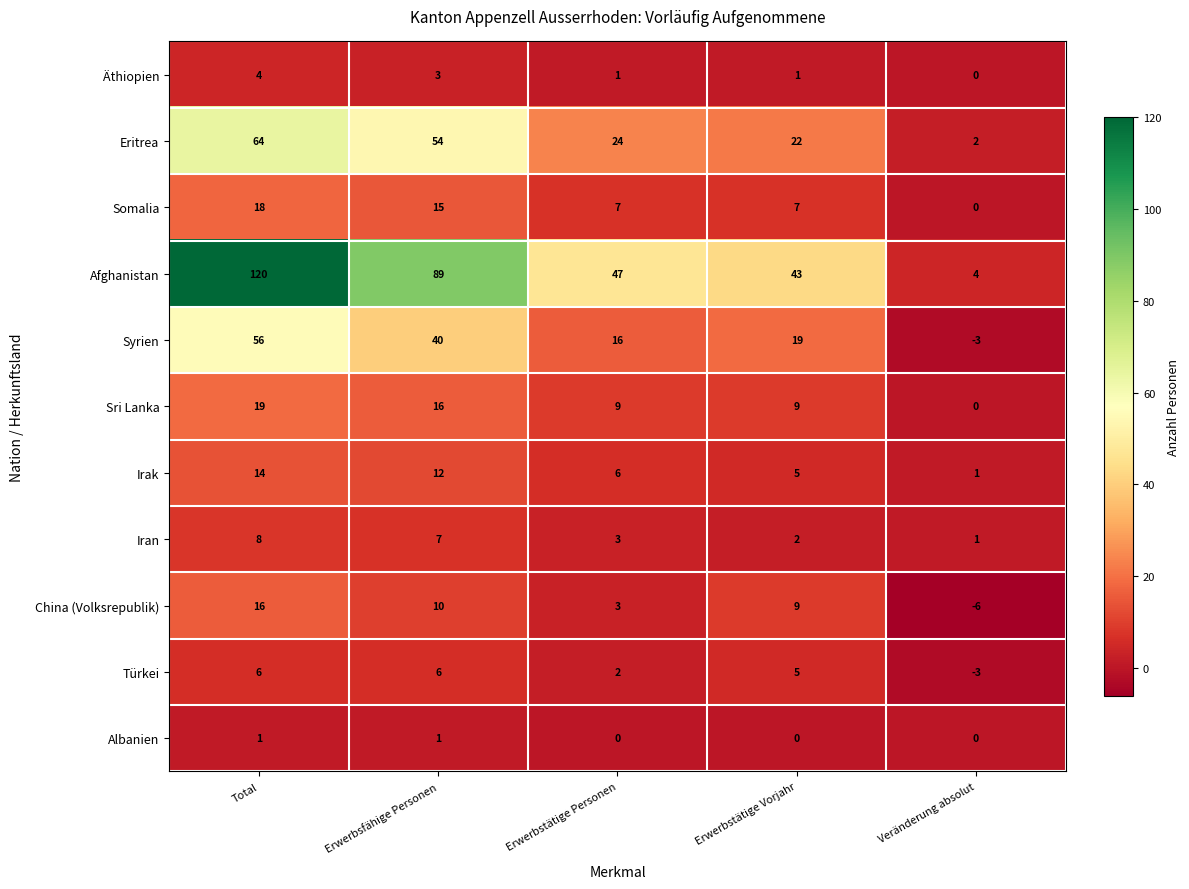

Is it true that Äthiopien equals 2 at Erwerbstätige Vorjahr?

False